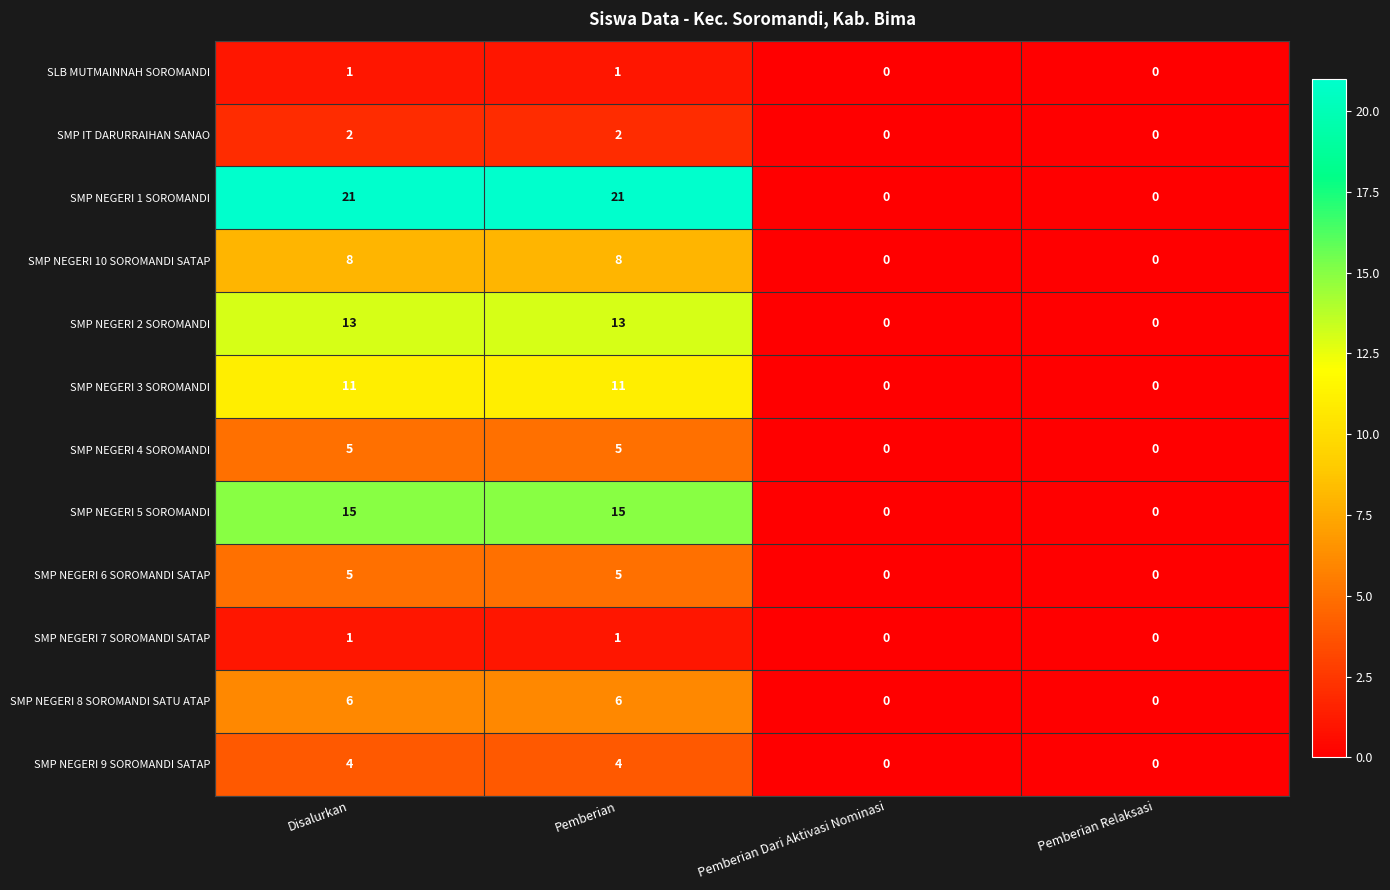

The SMP NEGERI 4 SOROMANDI series shows -3 at Pemberian Dari Aktivasi Nominasi. True or false?

False